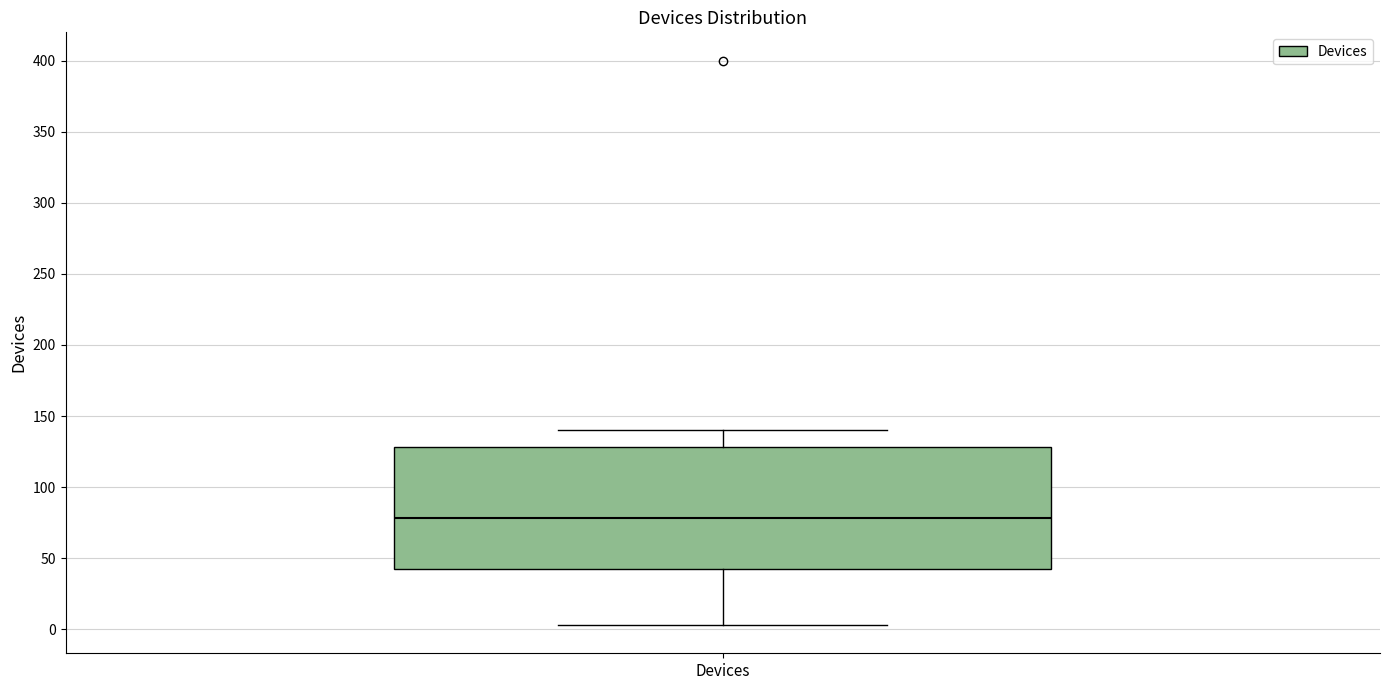

Transcribe this box plot: give where the median line is, the range the box spans, and where the two whiskers end, as read against the y-axis. The values are not printed on the chart, so give them approximately, as read against the axis.

median 80, box 45 to 130, whiskers 5 to 140